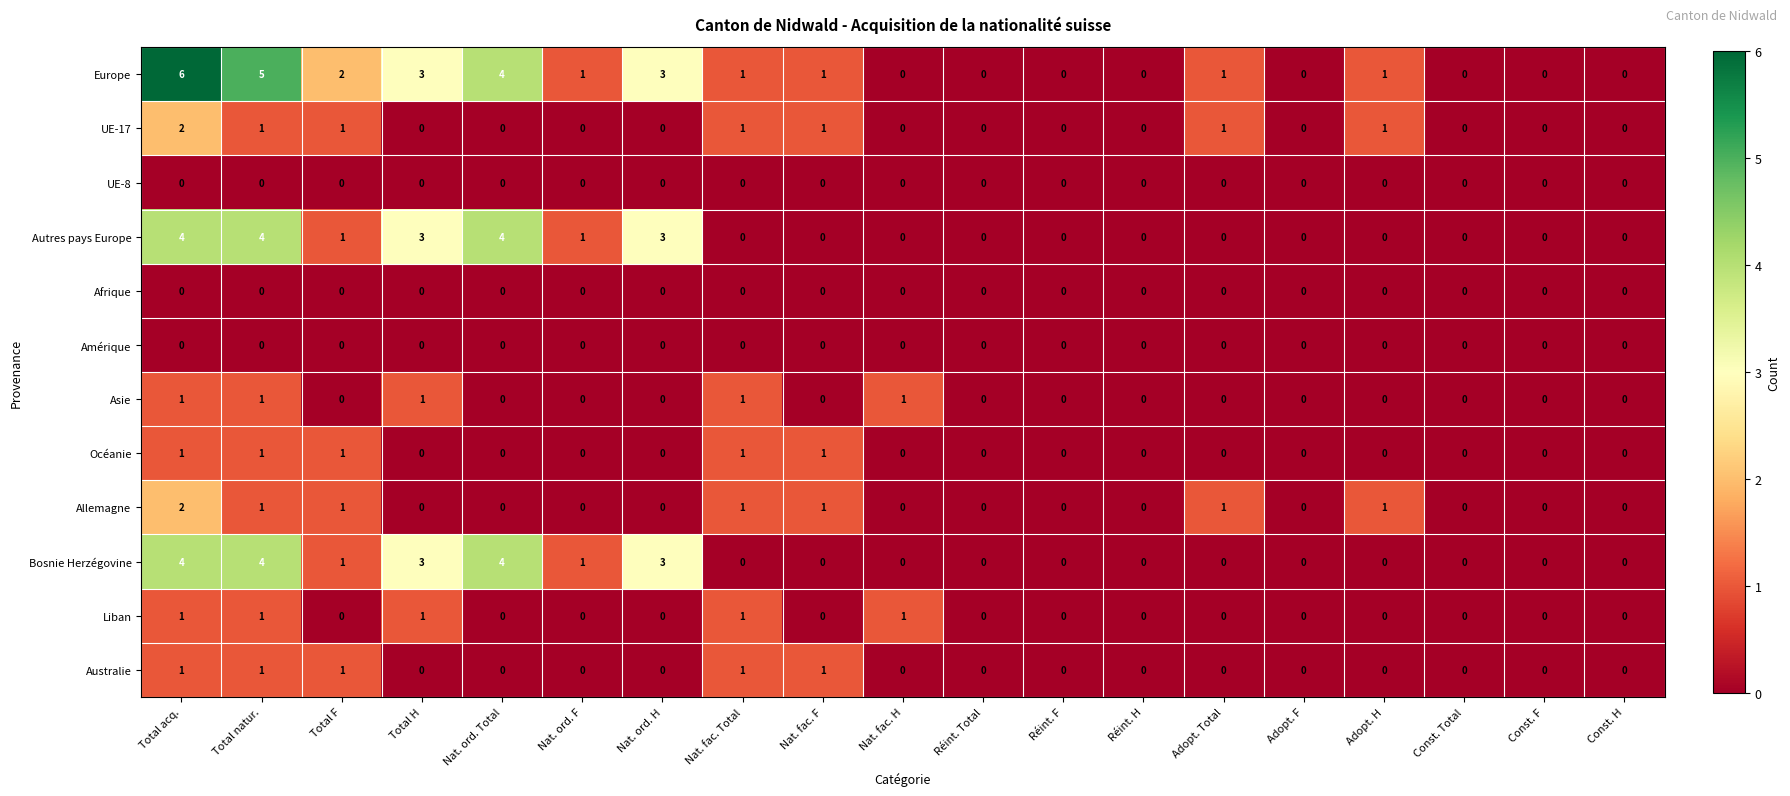

What is the maximum value shown in the chart?

6